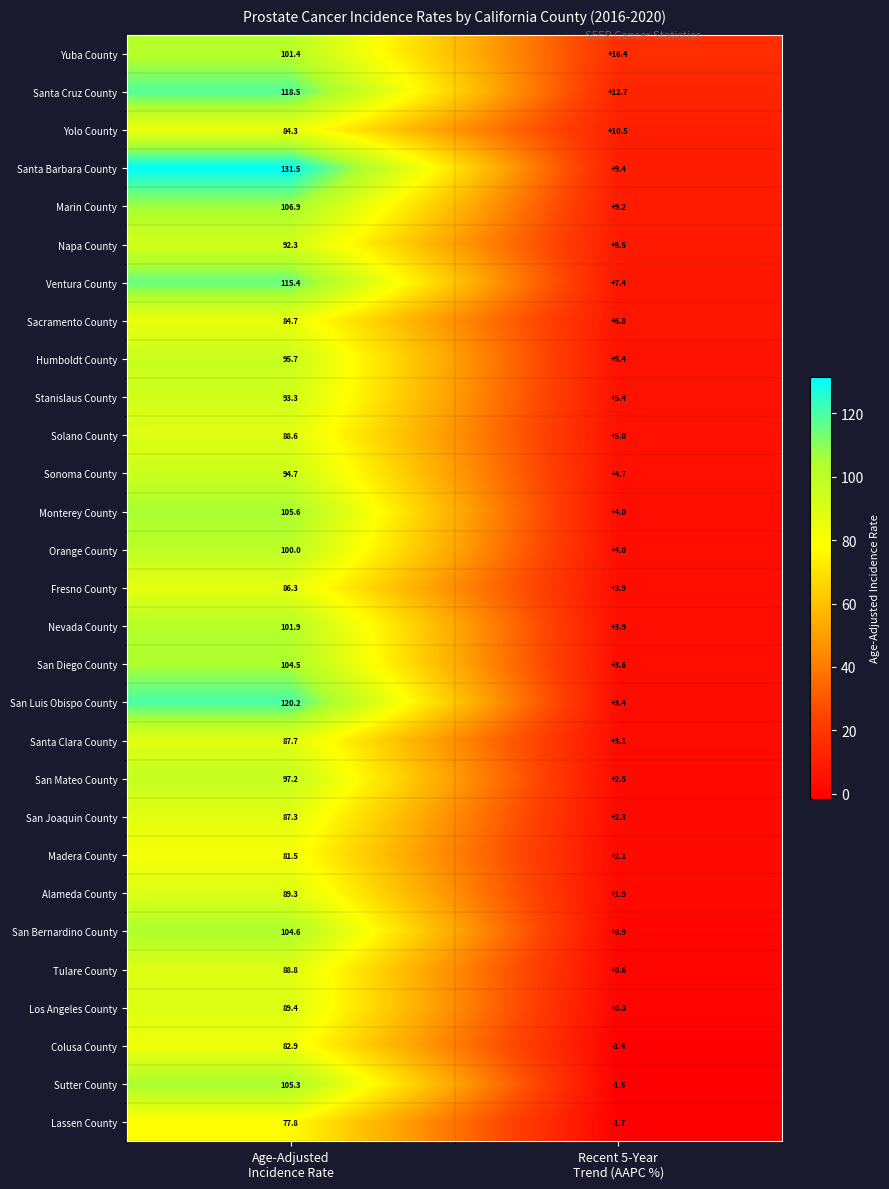

At which category does the chart reach its minimum across all series?

Recent 5-Year
Trend (AAPC %)